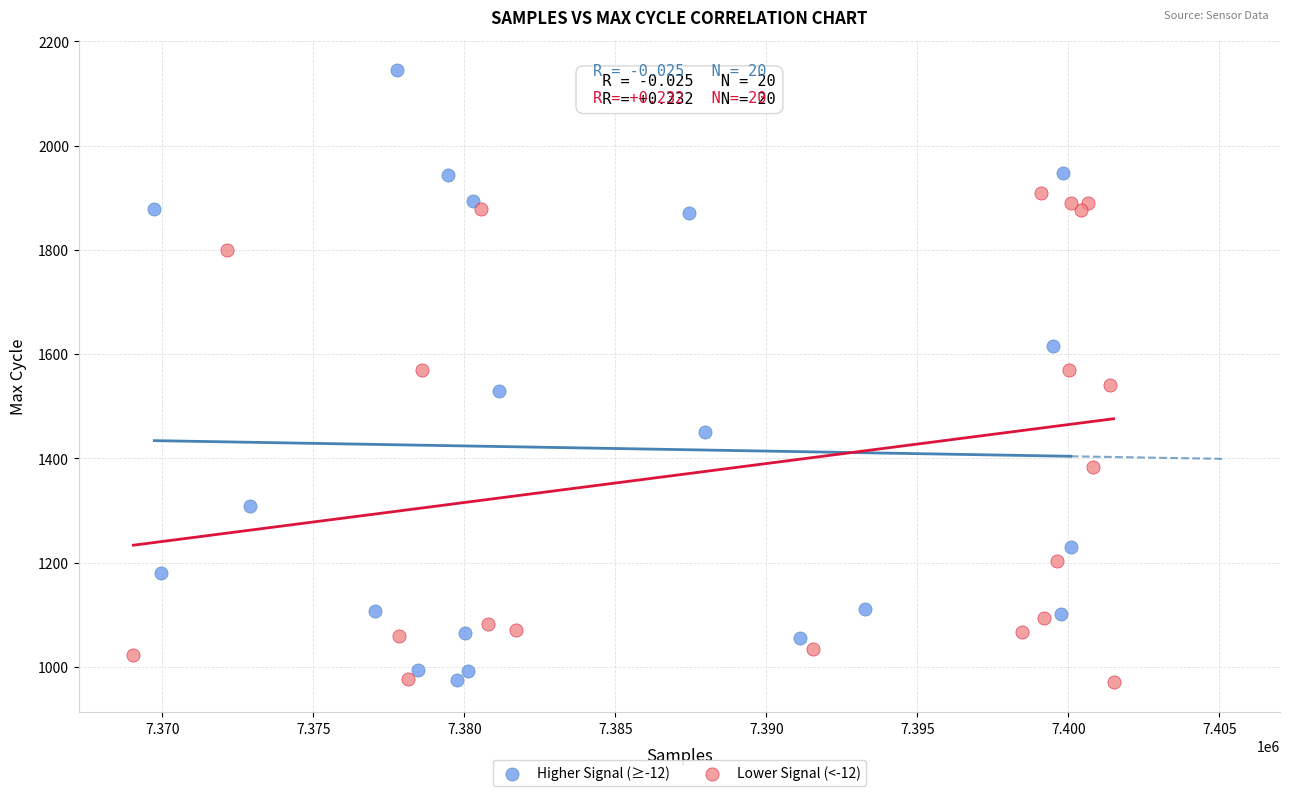

Which series has the widest spread of Y values?

Higher Signal (≥-12)